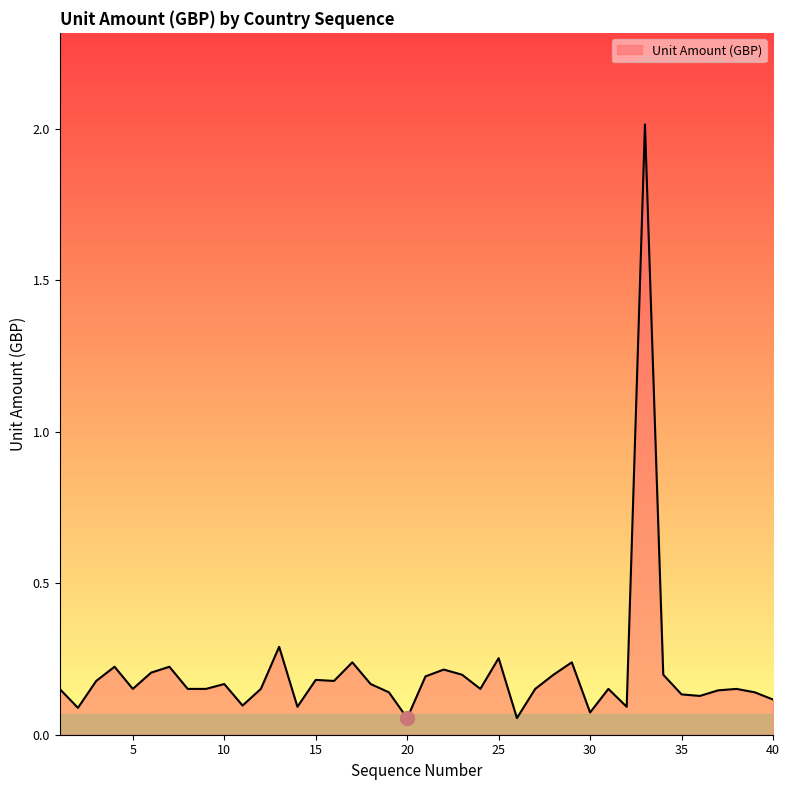

What is the difference between the maximum and minimum values?

2.0